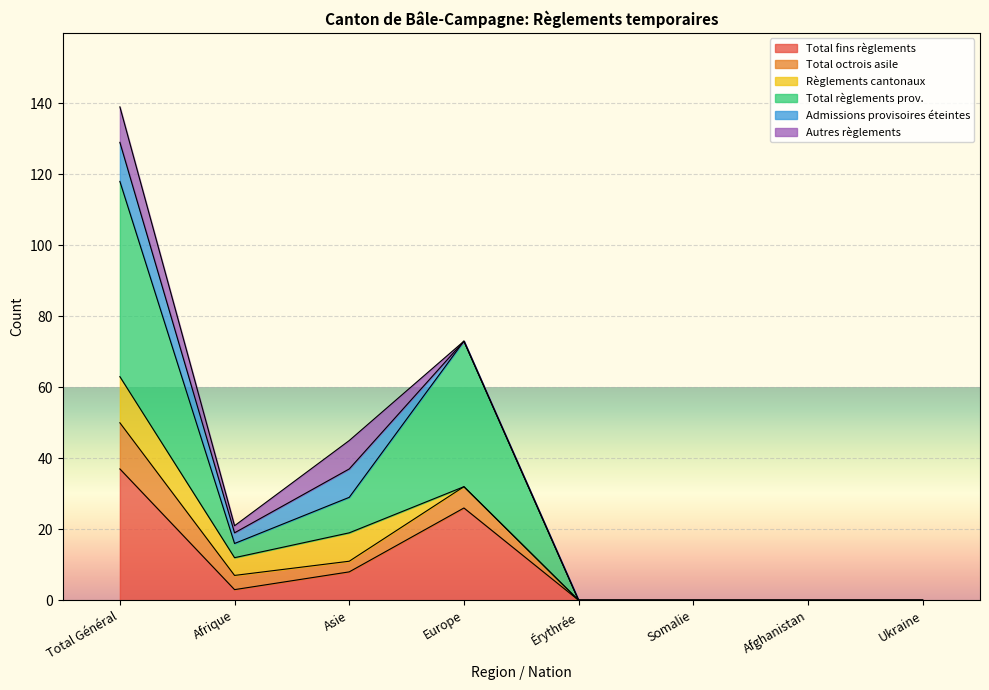

What is the label of the 6th point from the left?

Somalie